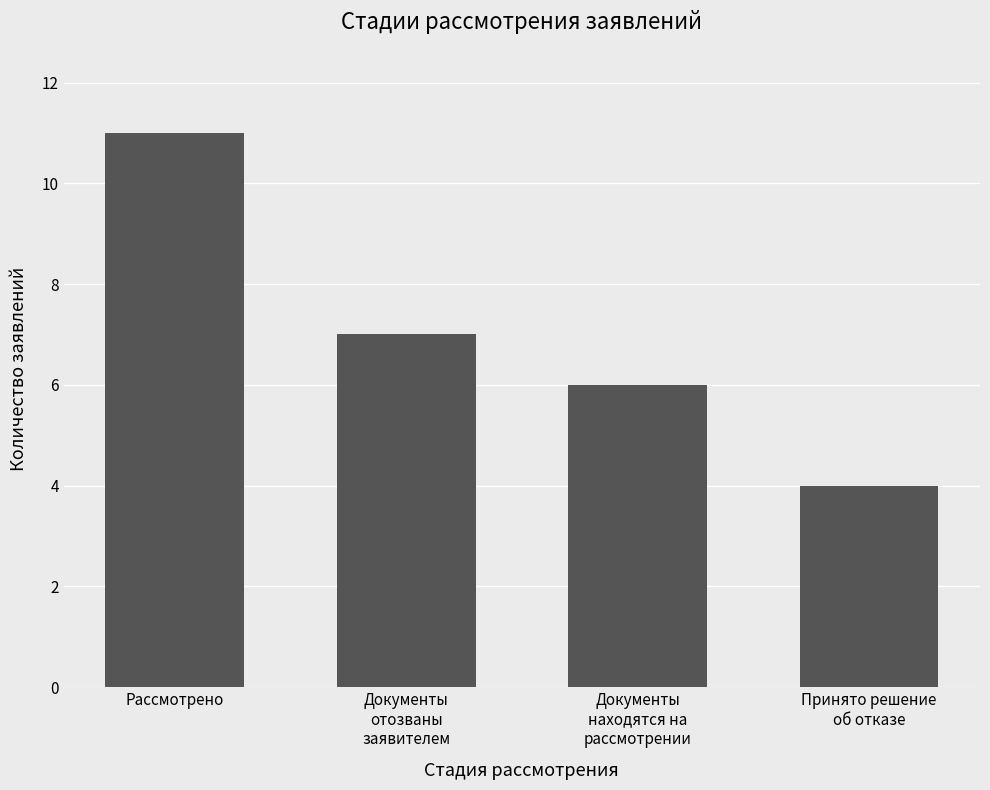

The chart shows a value of 7 at Документы
отозваны
заявителем. True or false?

True